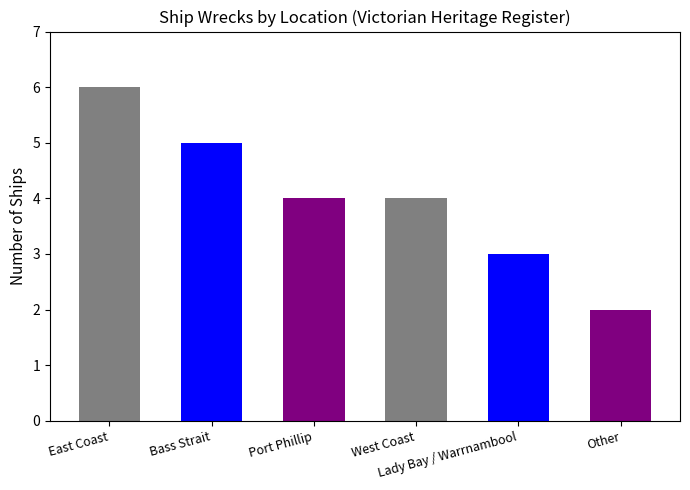

Reading left to right, list all the values displayed in this chart.

6	5	4	4	3	2